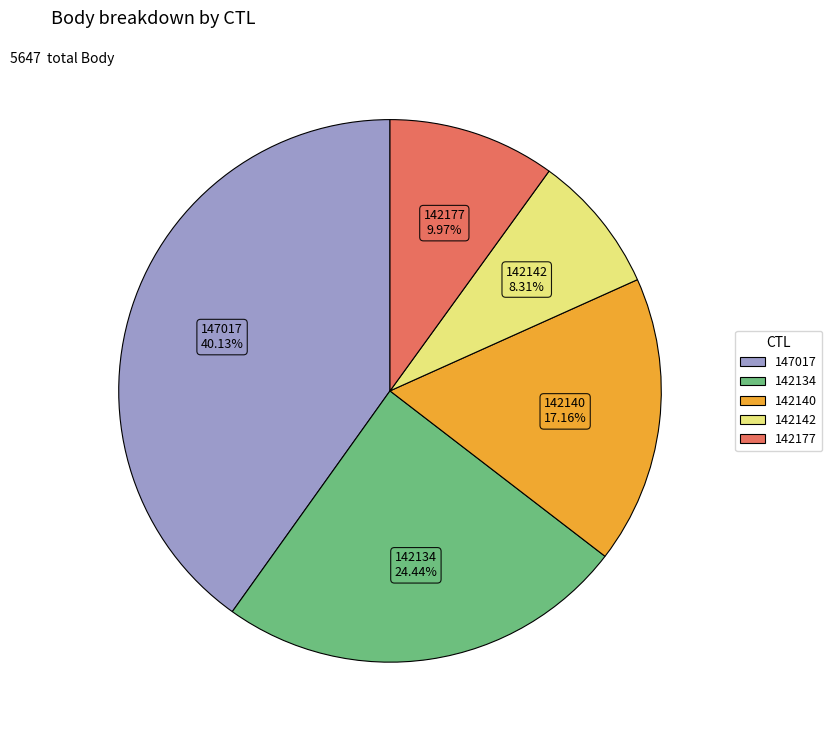

Is there any slice that represents more than half of the pie?

No